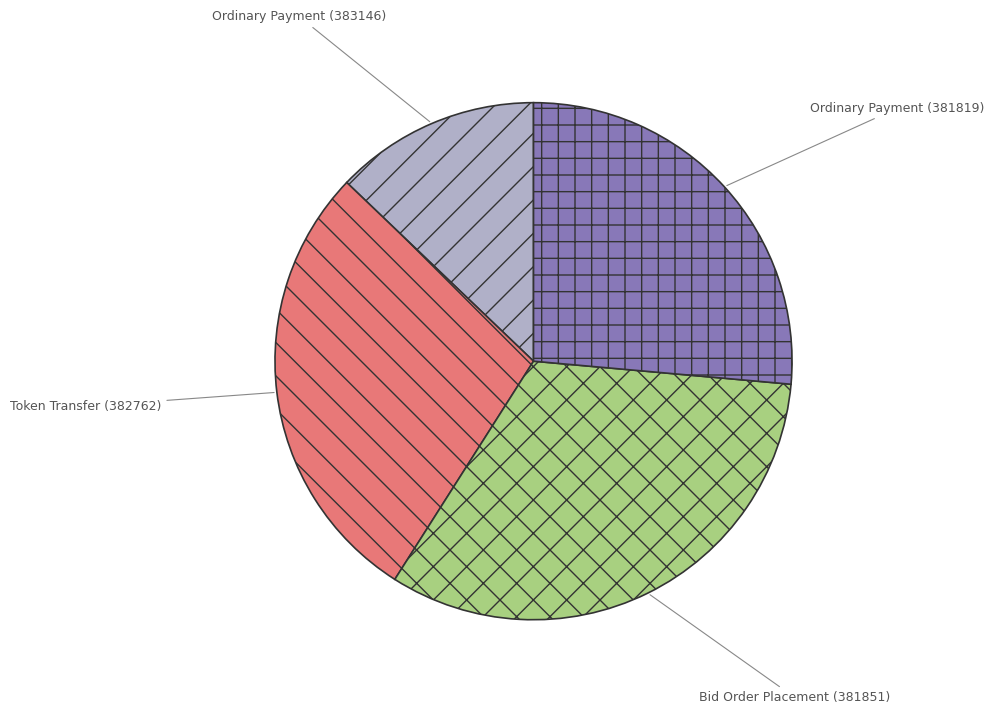

Approximately how many times larger is the value at Ordinary Payment (381819) compared to Bid Order Placement (381851)?

0.8